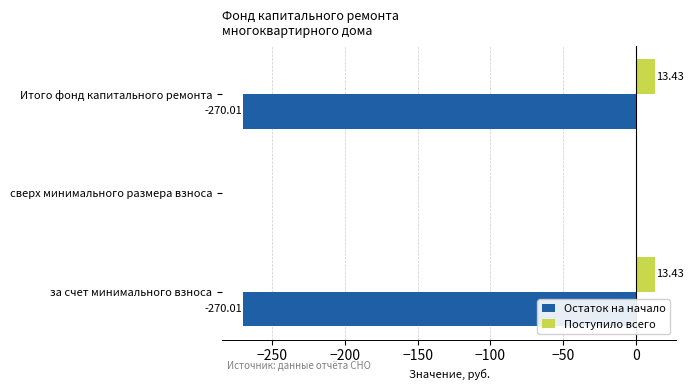

What is the total value across all series at Итого фонд капитального ремонта?

-256.6